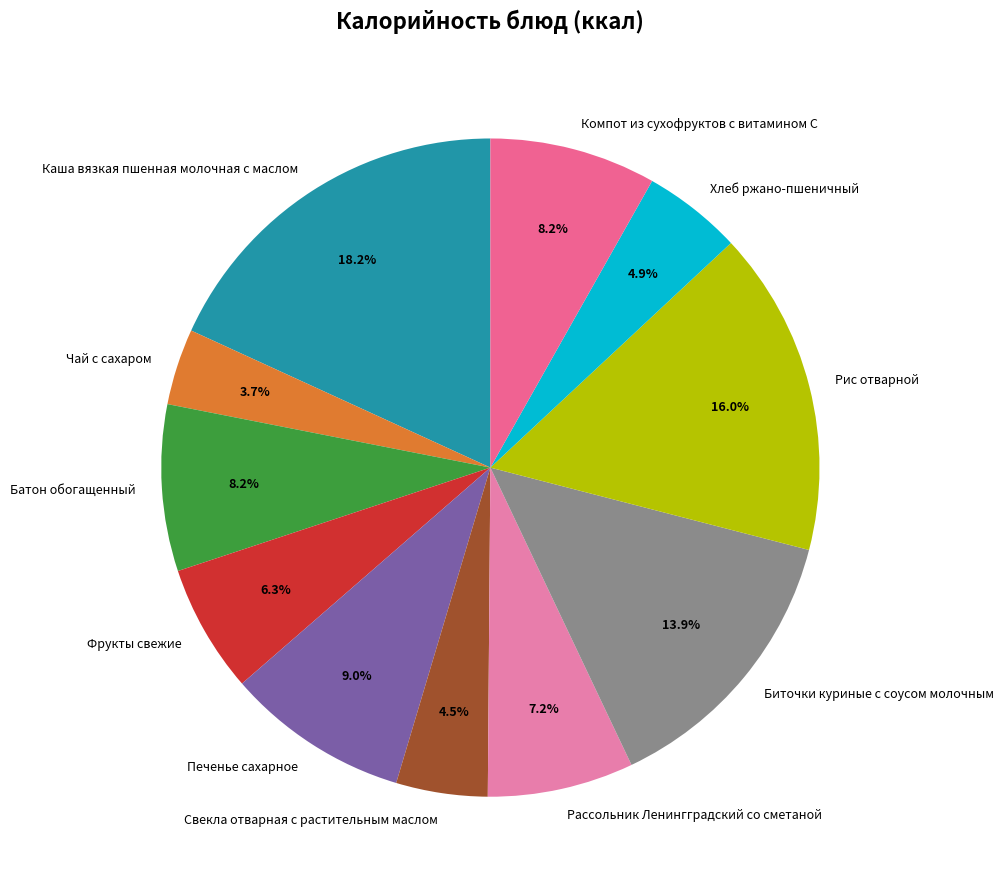

How many segments does this pie chart have?

11